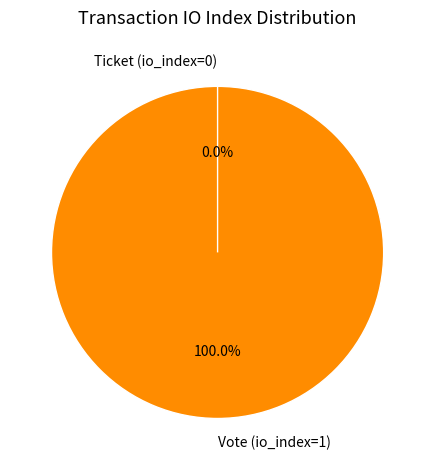

How many slices are in this pie chart?

2